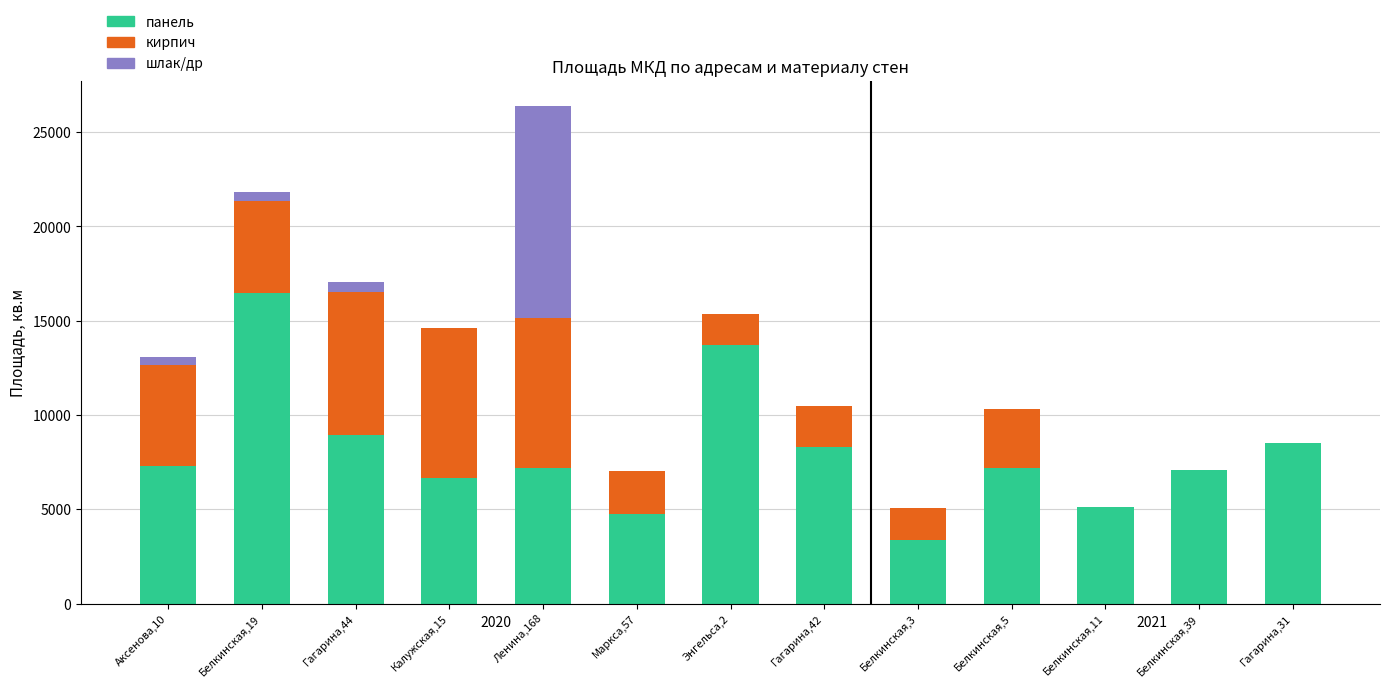

At which label does панель reach its peak?

Белкинская,19